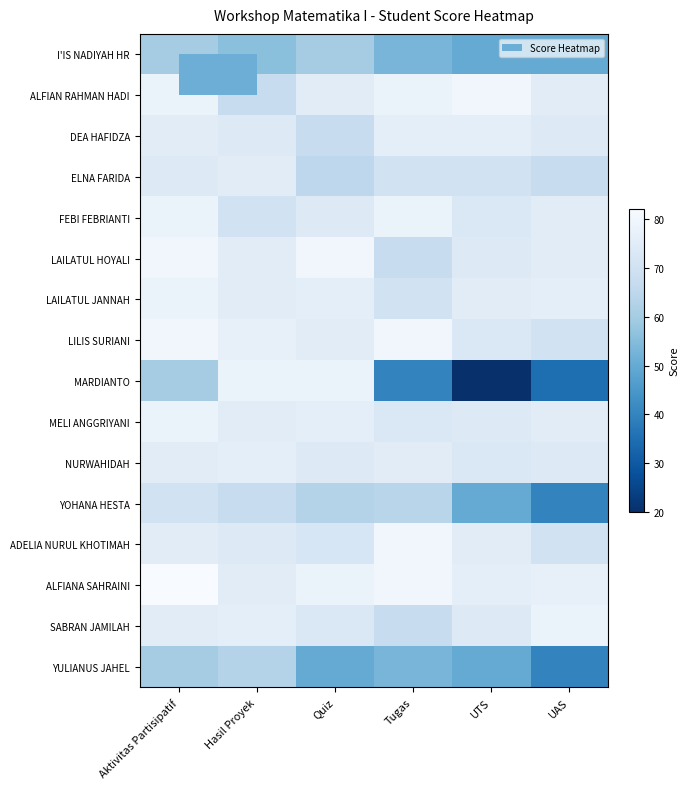

How many data points does each series have?

6